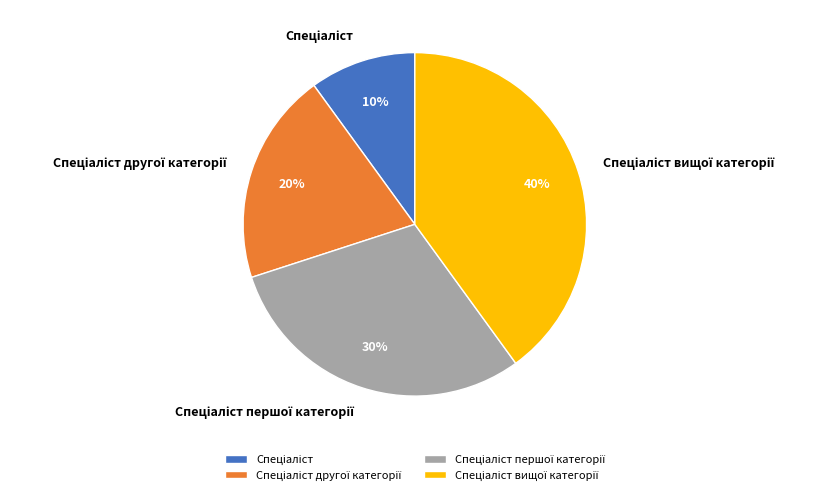

Is there any slice that represents more than half of the pie?

No